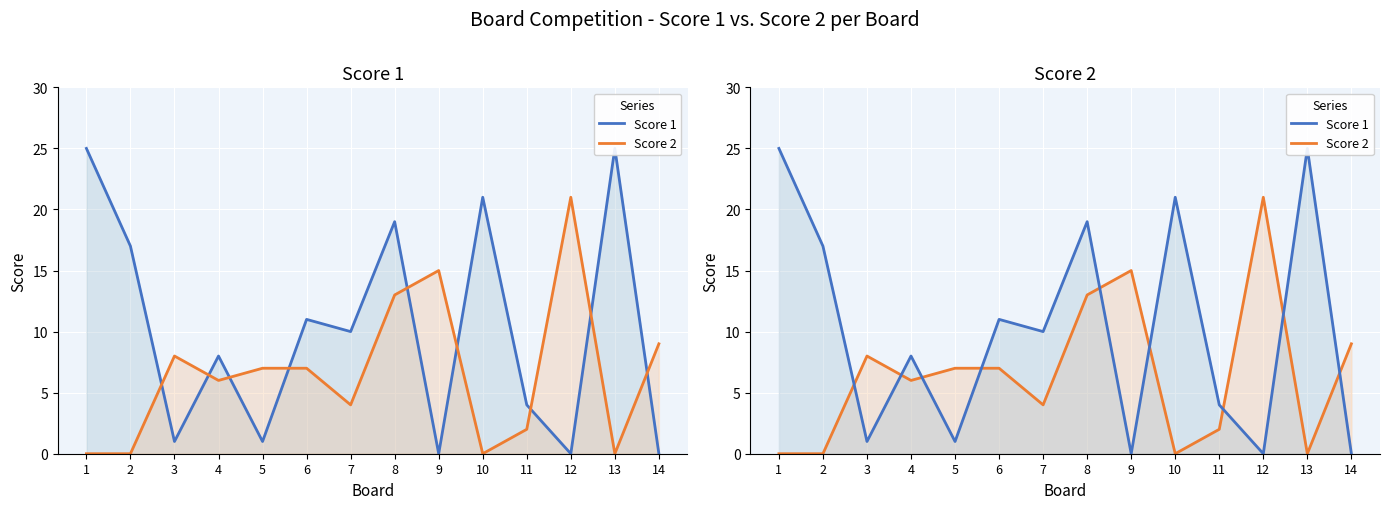

Which series has the largest range (max minus min)?

Score 1